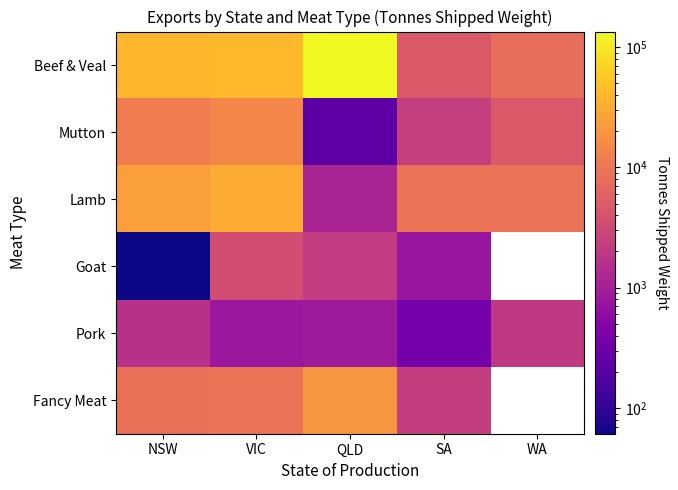

Which series has the largest range (max minus min)?

Beef & Veal